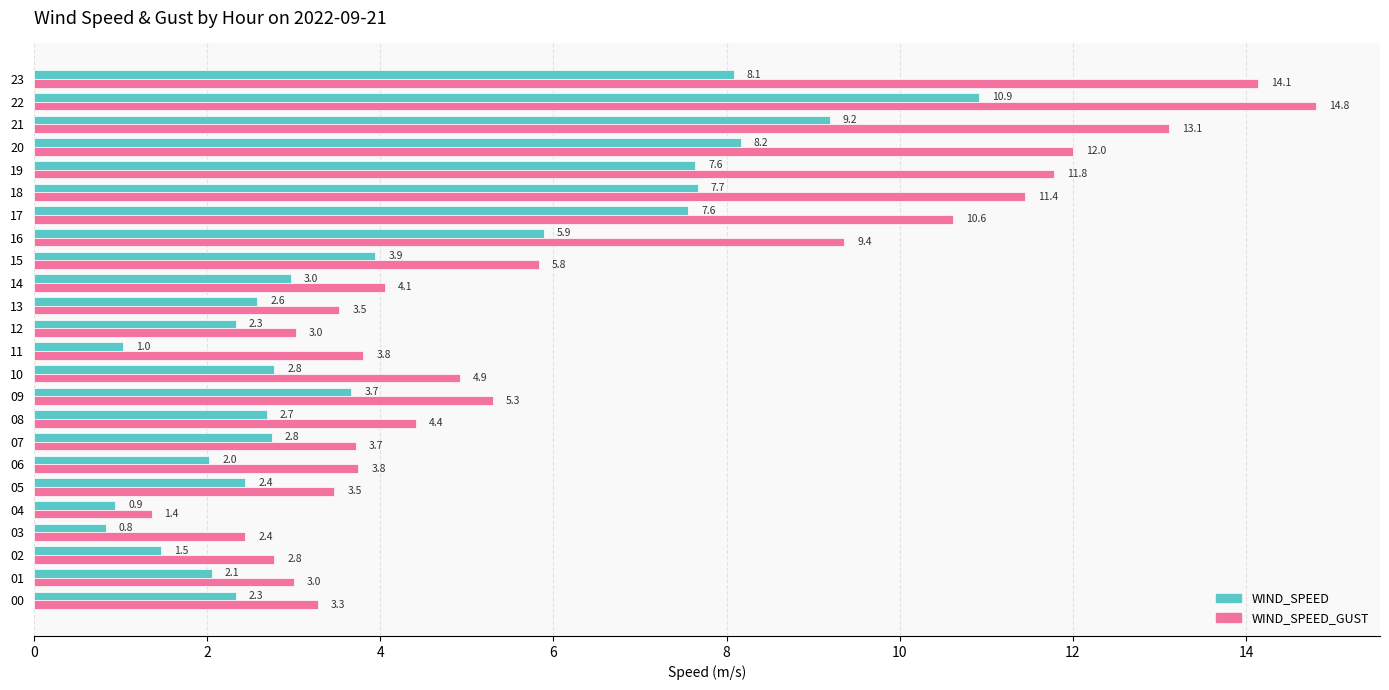

Rank the series by their average value, from lowest to highest.

WIND_SPEED, WIND_SPEED_GUST